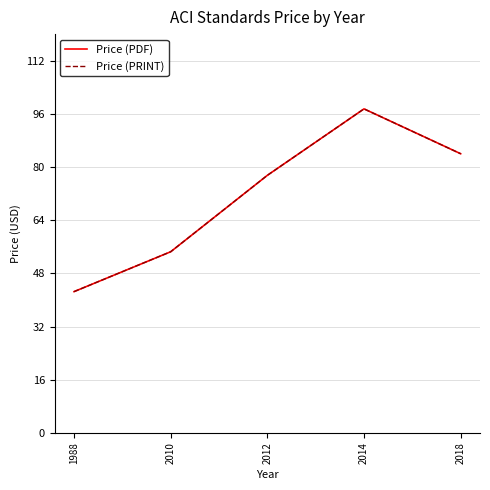

Is this an area chart (filled region under the line)?

No